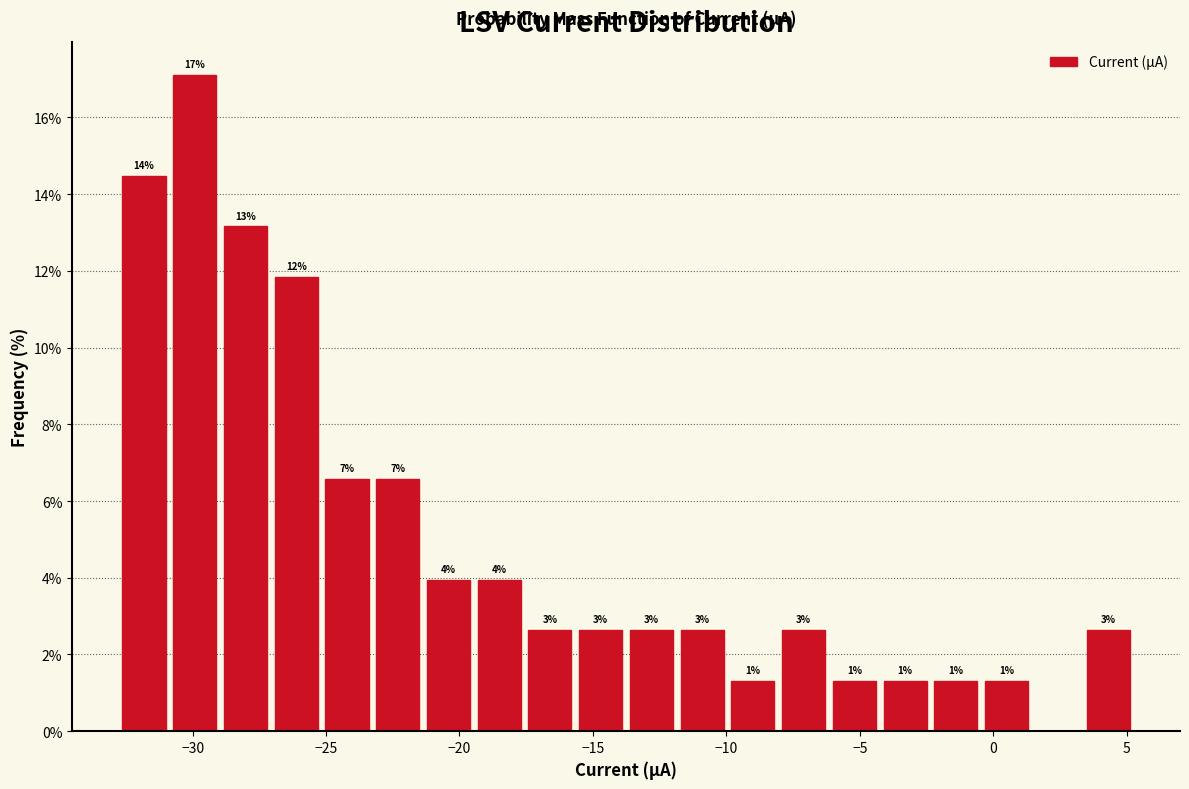

Around what value on the x-axis is the tallest bar? Give the approximate position of its centre, as read against the axis.

-30.0